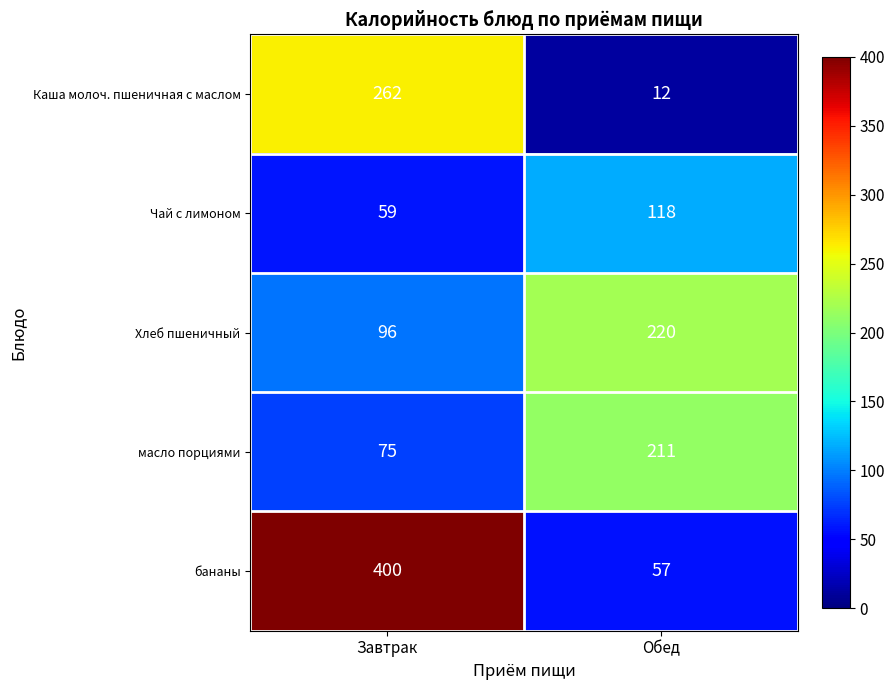

Which series has the largest range (max minus min)?

бананы